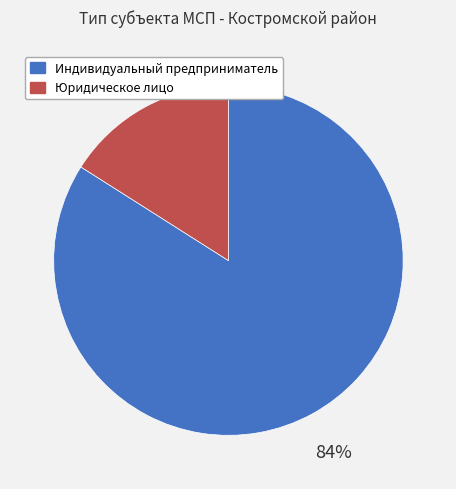

Which slice represents more than half of the pie?

Индивидуальный предприниматель